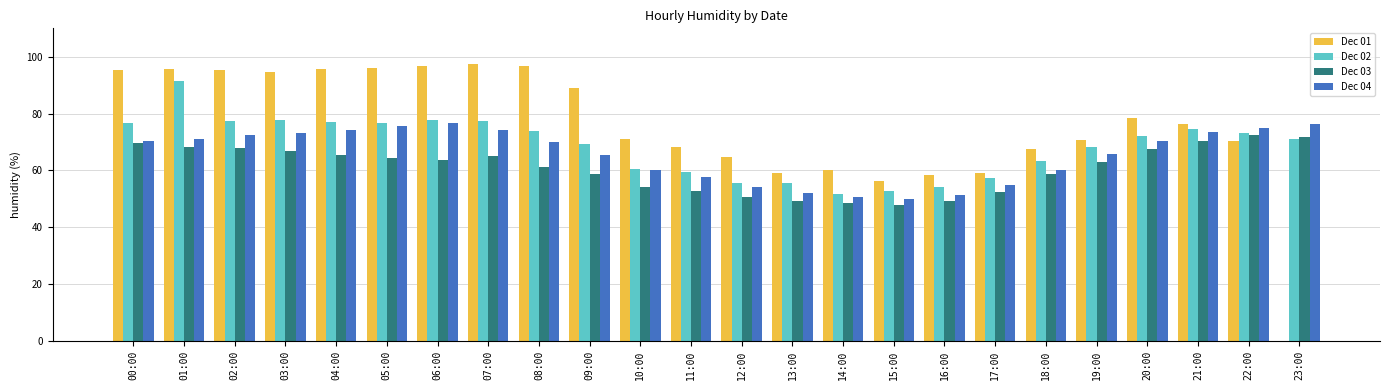

What value does the Dec 04 series have at 14:00?

50.7